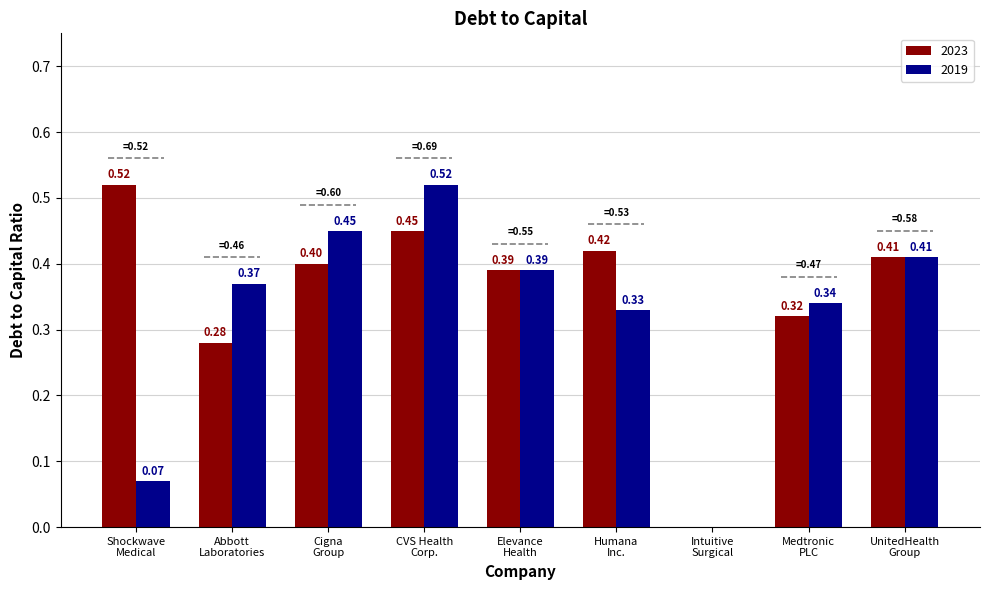

Which series has the largest total across all categories?

2023